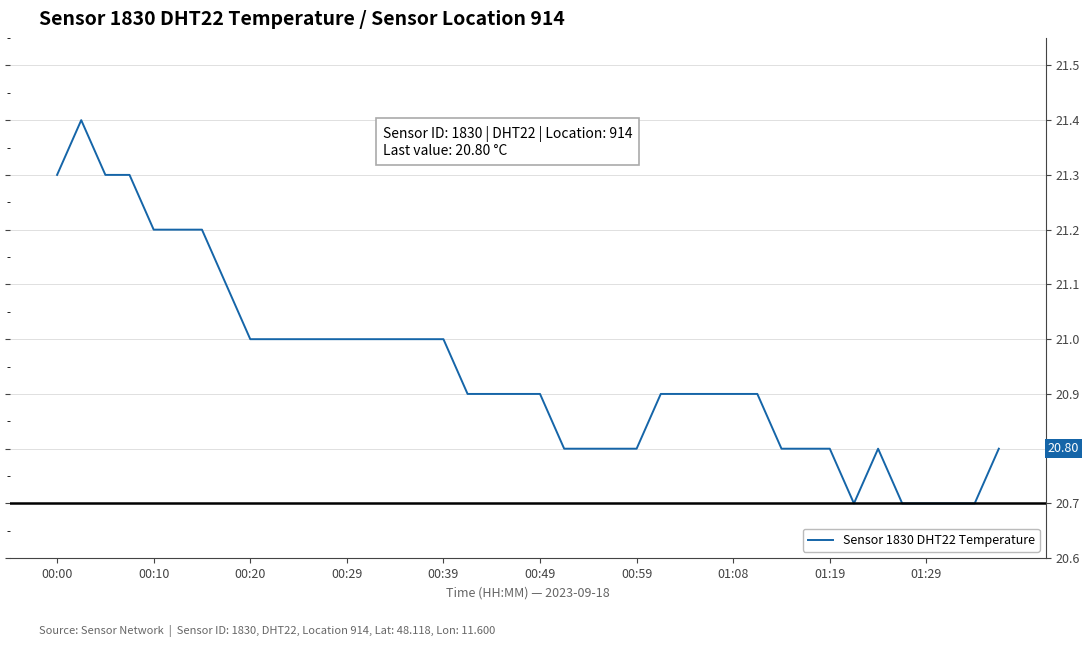

What is the smallest value displayed?

20.7